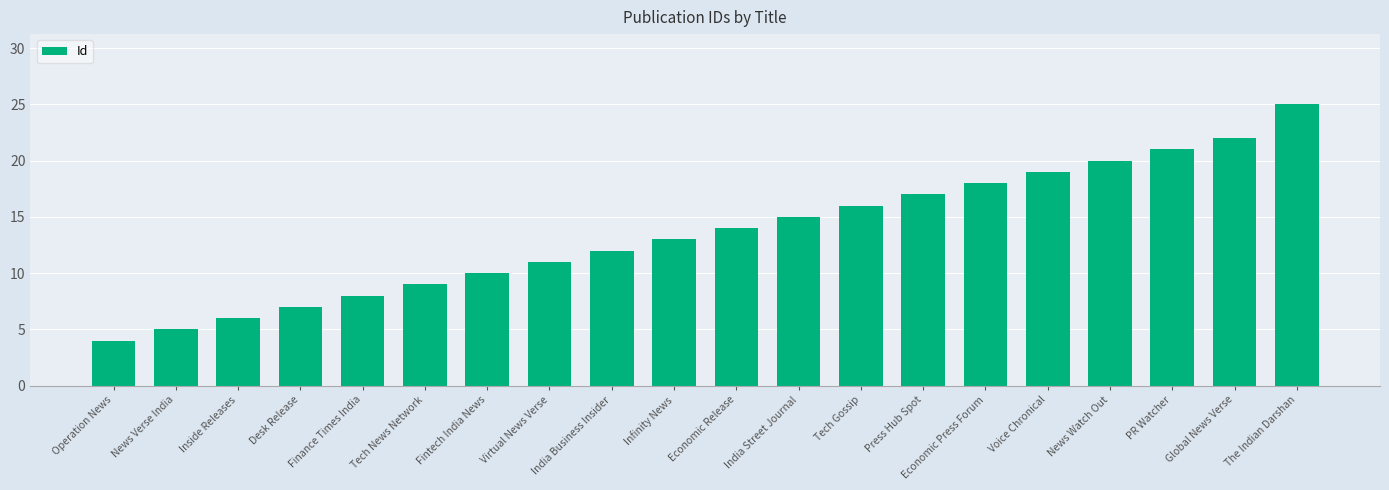

Rank the categories by value from highest to lowest.

The Indian Darshan, Global News Verse, PR Watcher, News Watch Out, Voice Chronical, Economic Press Forum, Press Hub Spot, Tech Gossip, India Street Journal, Economic Release, Infinity News, India Business Insider, Virtual News Verse, Fintech India News, Tech News Network, Finance Times India, Desk Release, Inside Releases, News Verse India, Operation News